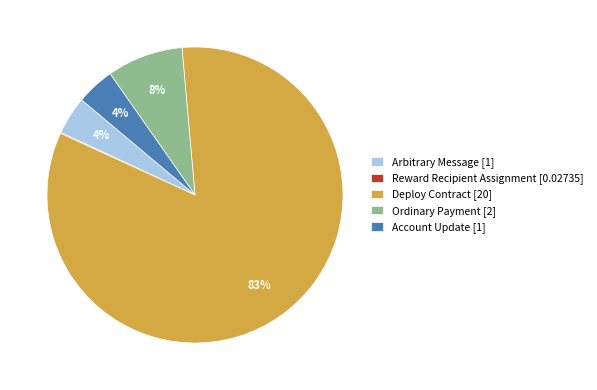

True or false: Ordinary Payment accounts for 1% of the total.

False